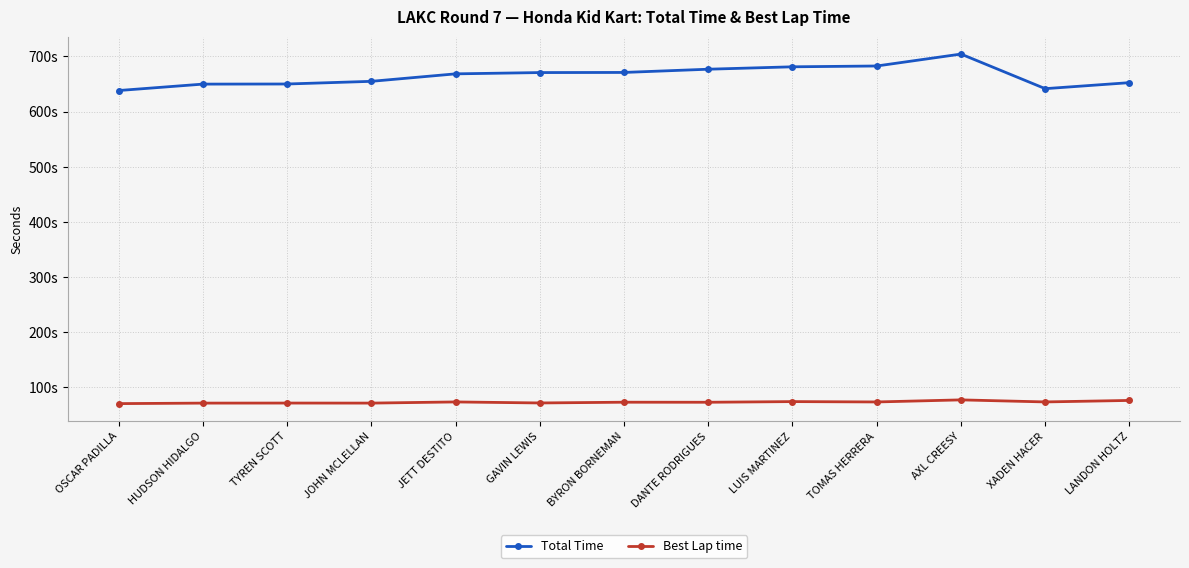

What is the label of the 5th point from the right?

LUIS MARTINEZ